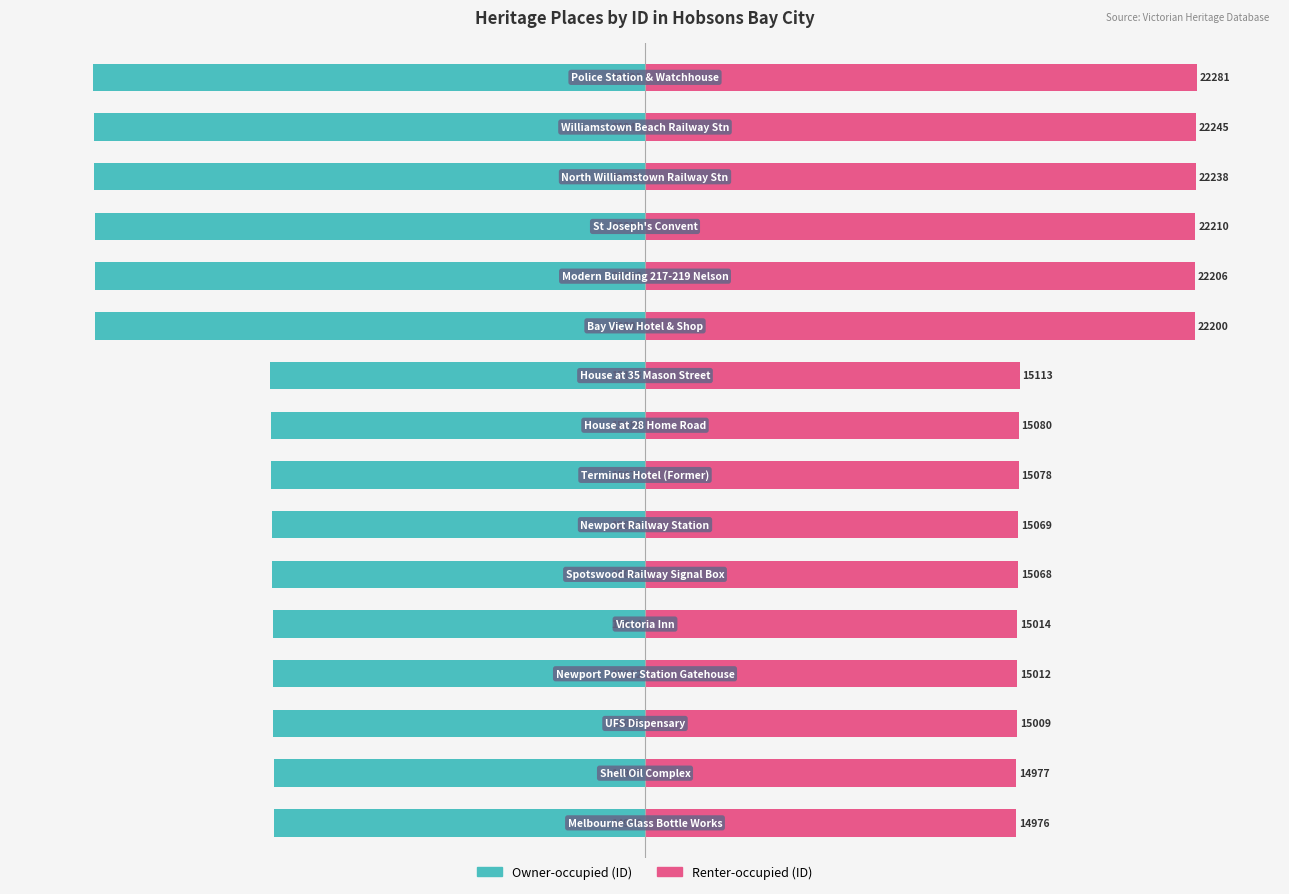

Rank the series at 5 from lowest to highest value.

Owner-occupied, Renter-occupied